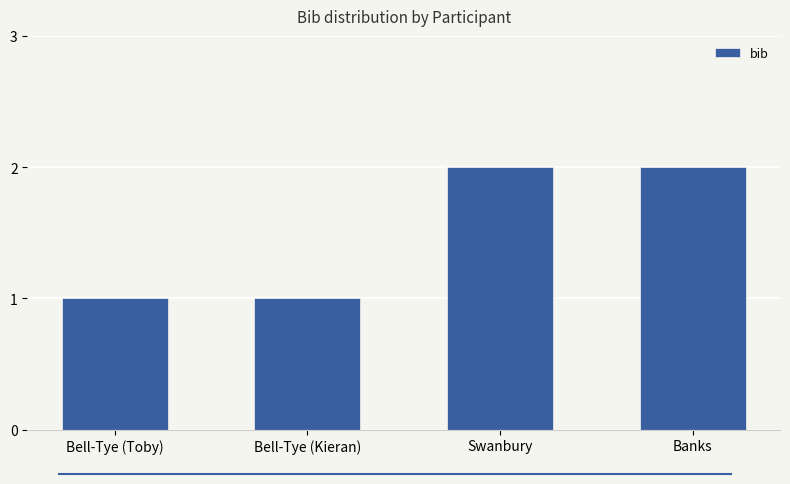

What is the label of the 4th bar from the left?

Banks